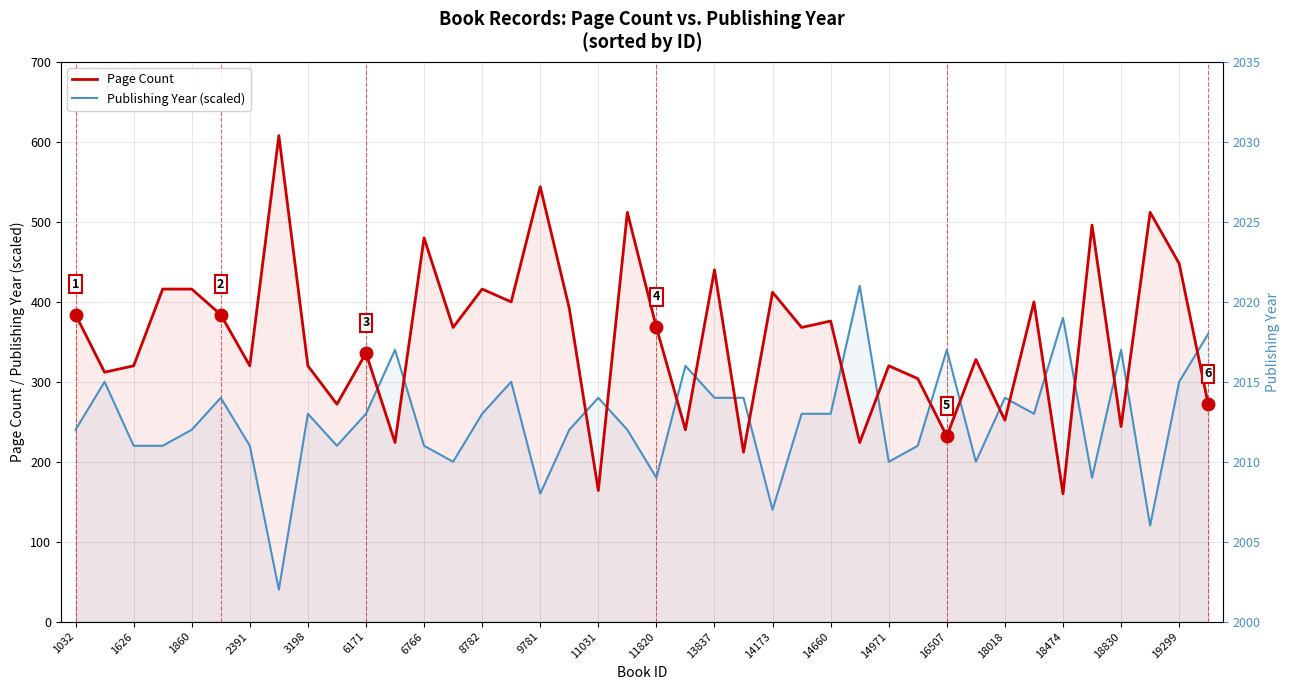

True or false: Publishing Year (scaled) and Page Count intersect in this chart.

True